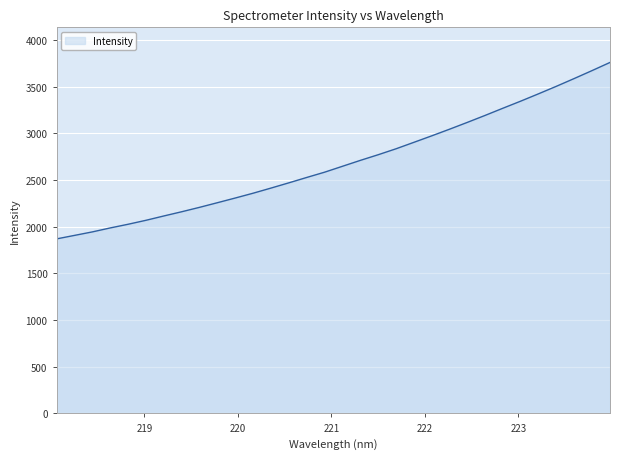

What is the maximum value shown in the chart?

3760.8